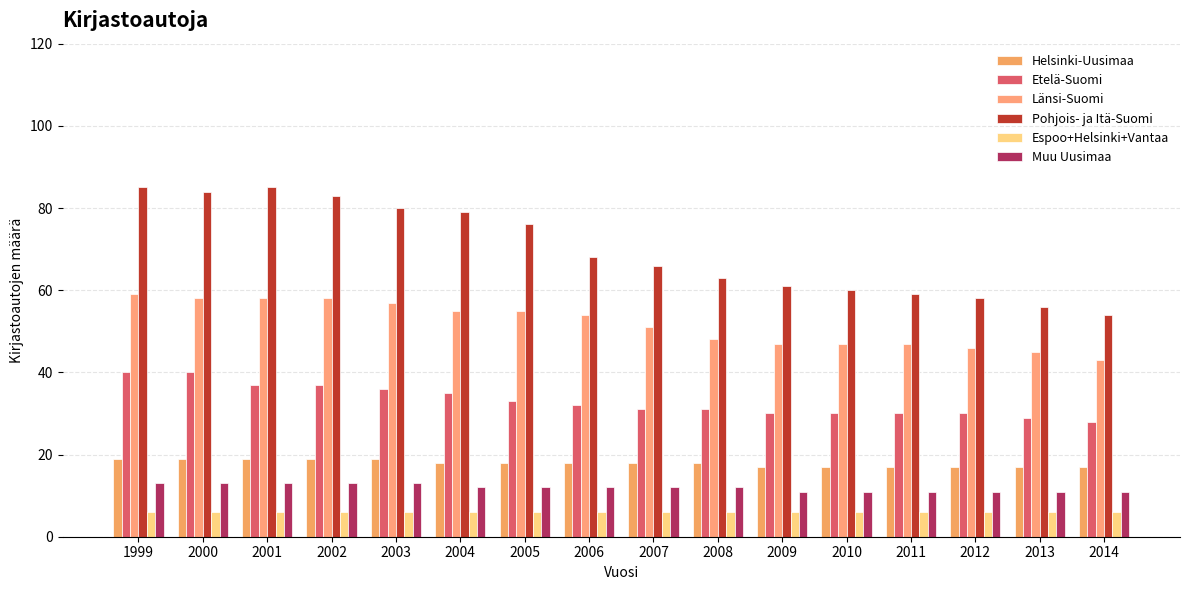

Rank the series by their maximum value, from highest to lowest.

Pohjois- ja Itä-Suomi, Länsi-Suomi, Etelä-Suomi, Helsinki-Uusimaa, Muu Uusimaa, Espoo+Helsinki+Vantaa